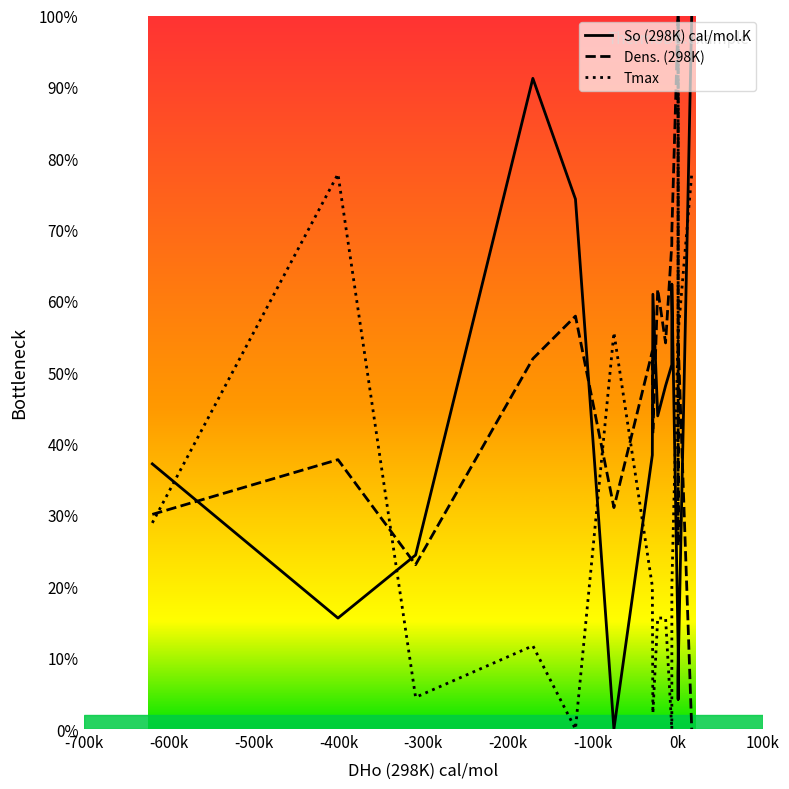

Which series has the widest spread of values?

So (298K) cal/mol.K